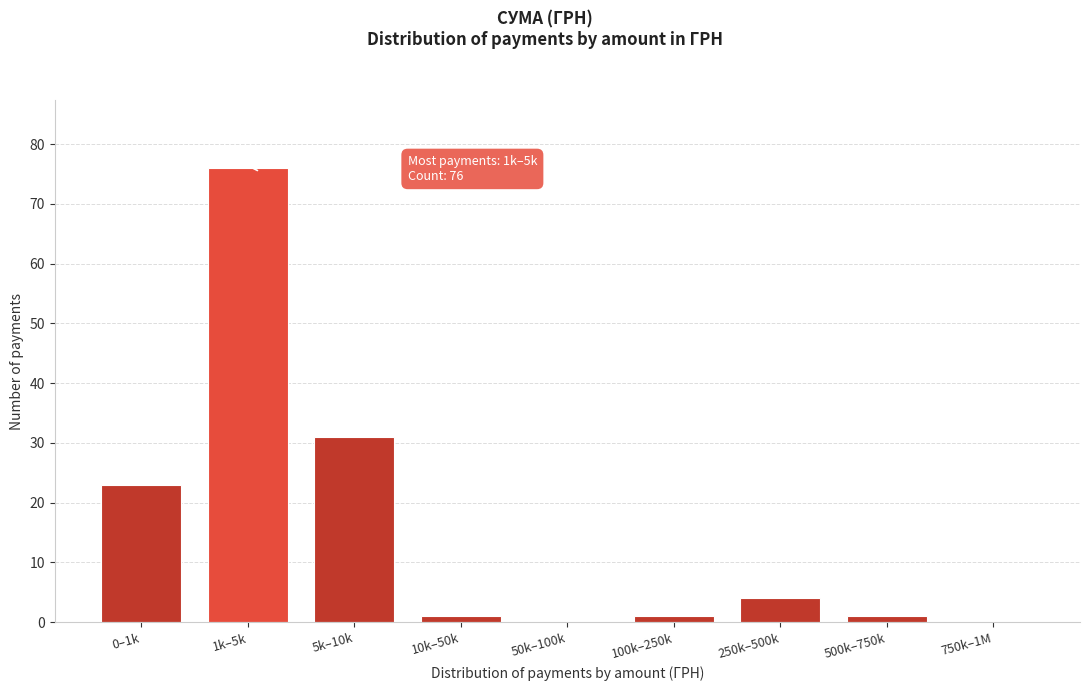

Reading right to left, extract all data points from this chart.

750k–1M=0	500k–750k=1	250k–500k=4	100k–250k=1	50k–100k=0	10k–50k=1	5k–10k=31	1k–5k=76	0–1k=23